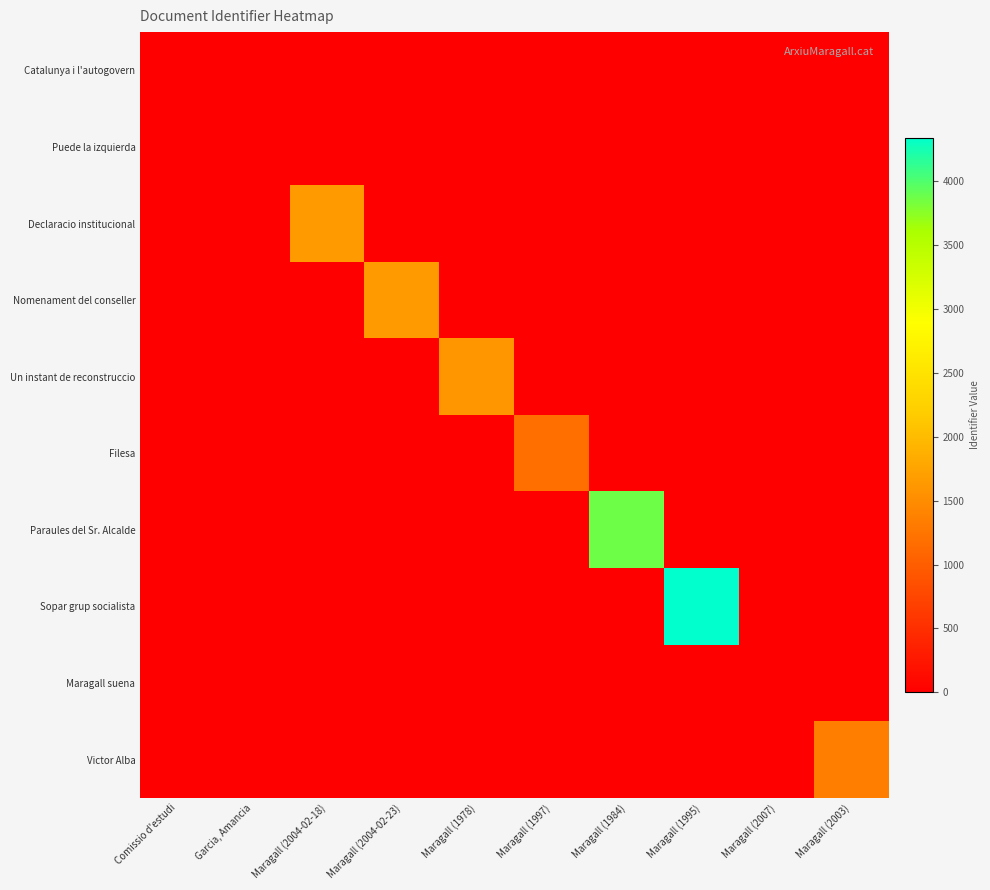

Which series has the largest total across all categories?

Sopar grup socialista